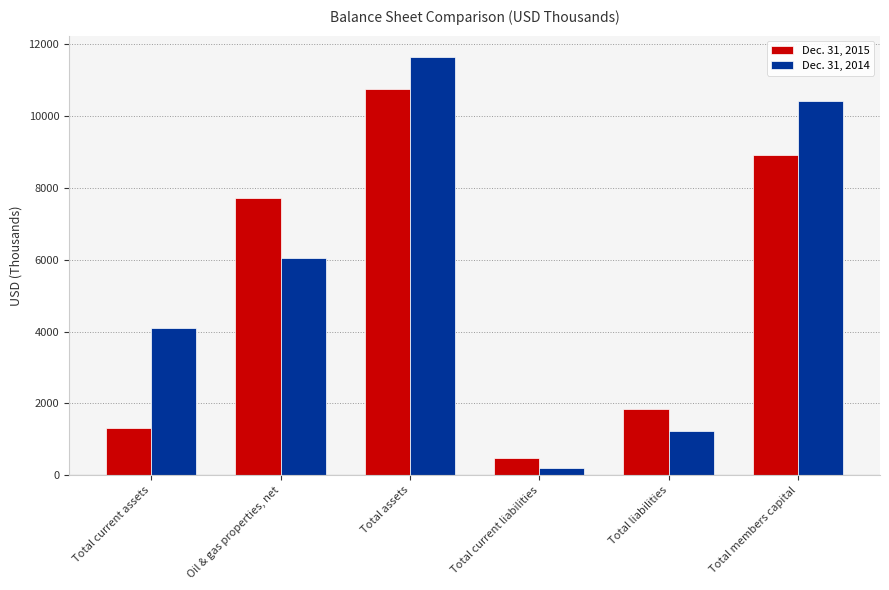

Which category has the highest value in the Dec. 31, 2014 series?

Total assets